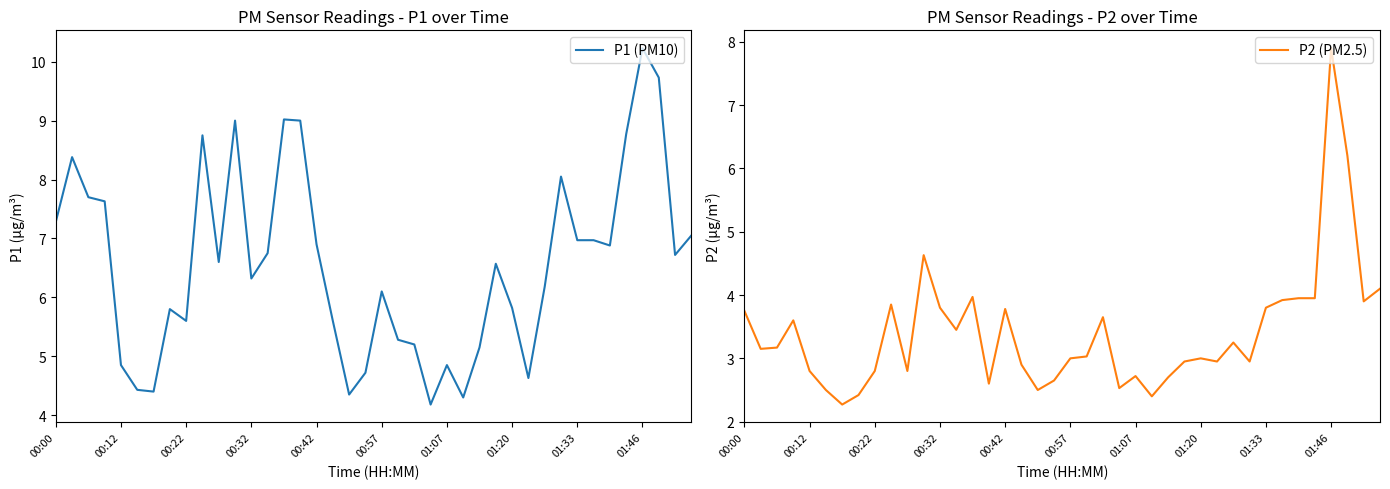

Which category has the highest value in the P1 (PM10) series?

01:46